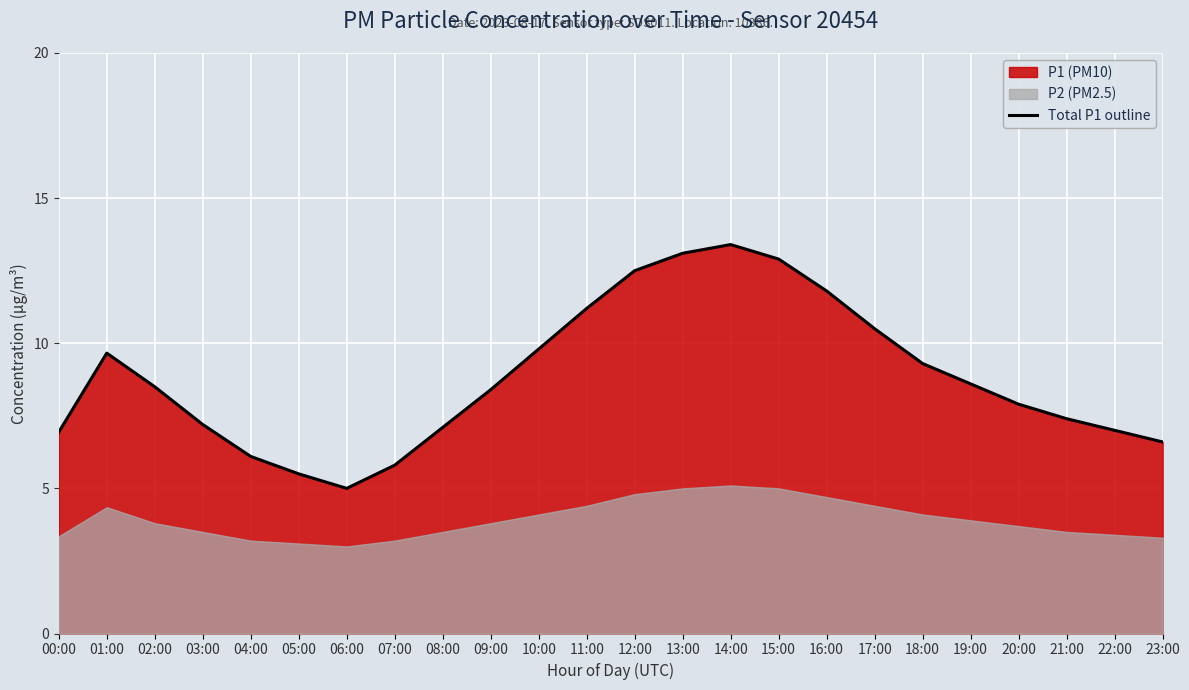

Where is the first local minimum?

06:00